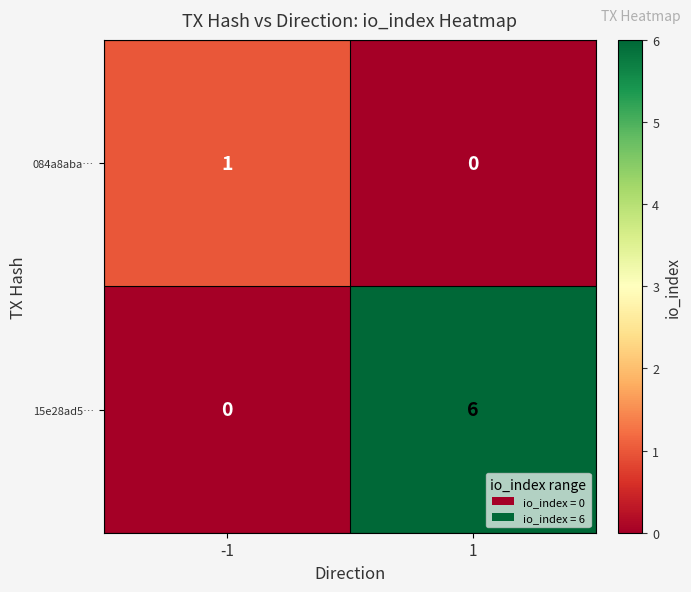

The value of 15e28ad5… at -1 is 4. True or false?

False